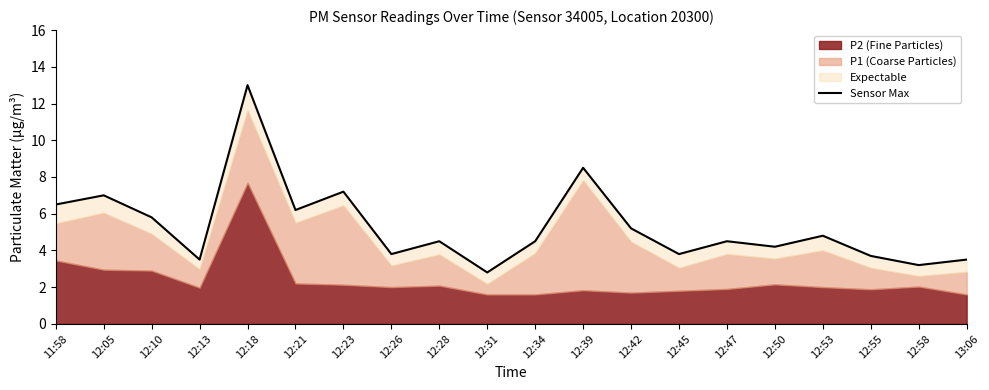

What position from the right is 12:18?

16